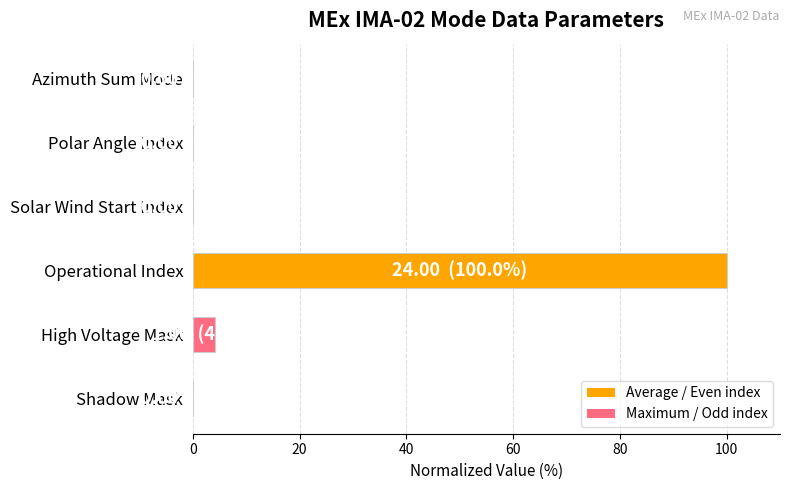

At which category does the chart reach its peak across all series?

Operational Index